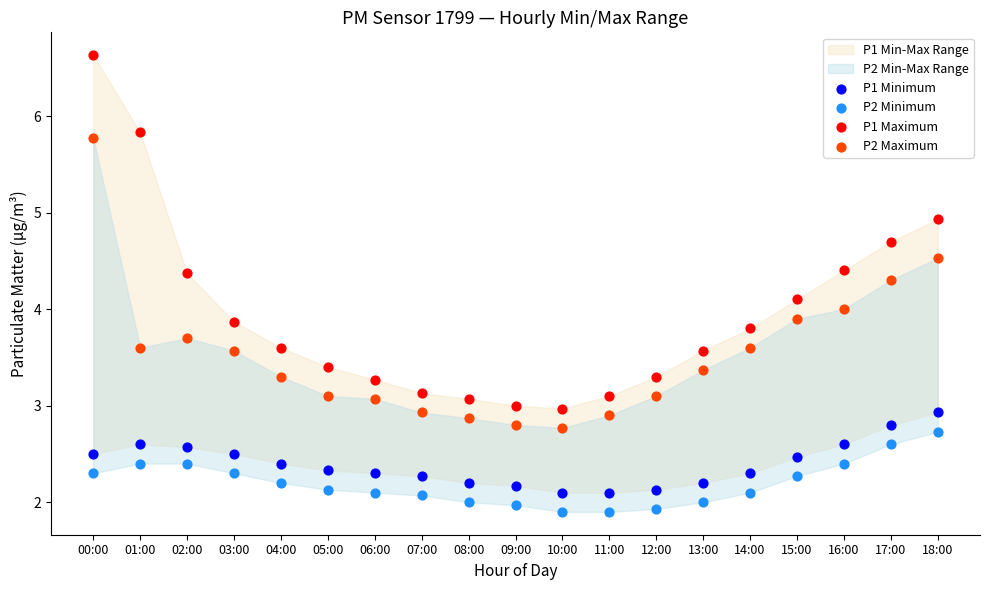

Which series reaches the maximum Y coordinate?

P1 Maximum